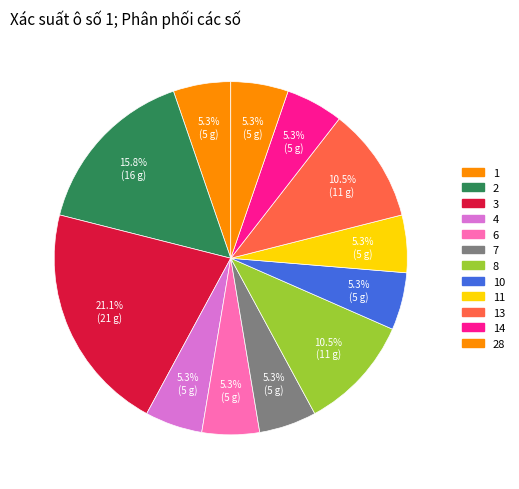

Count the number of slices in the pie.

12